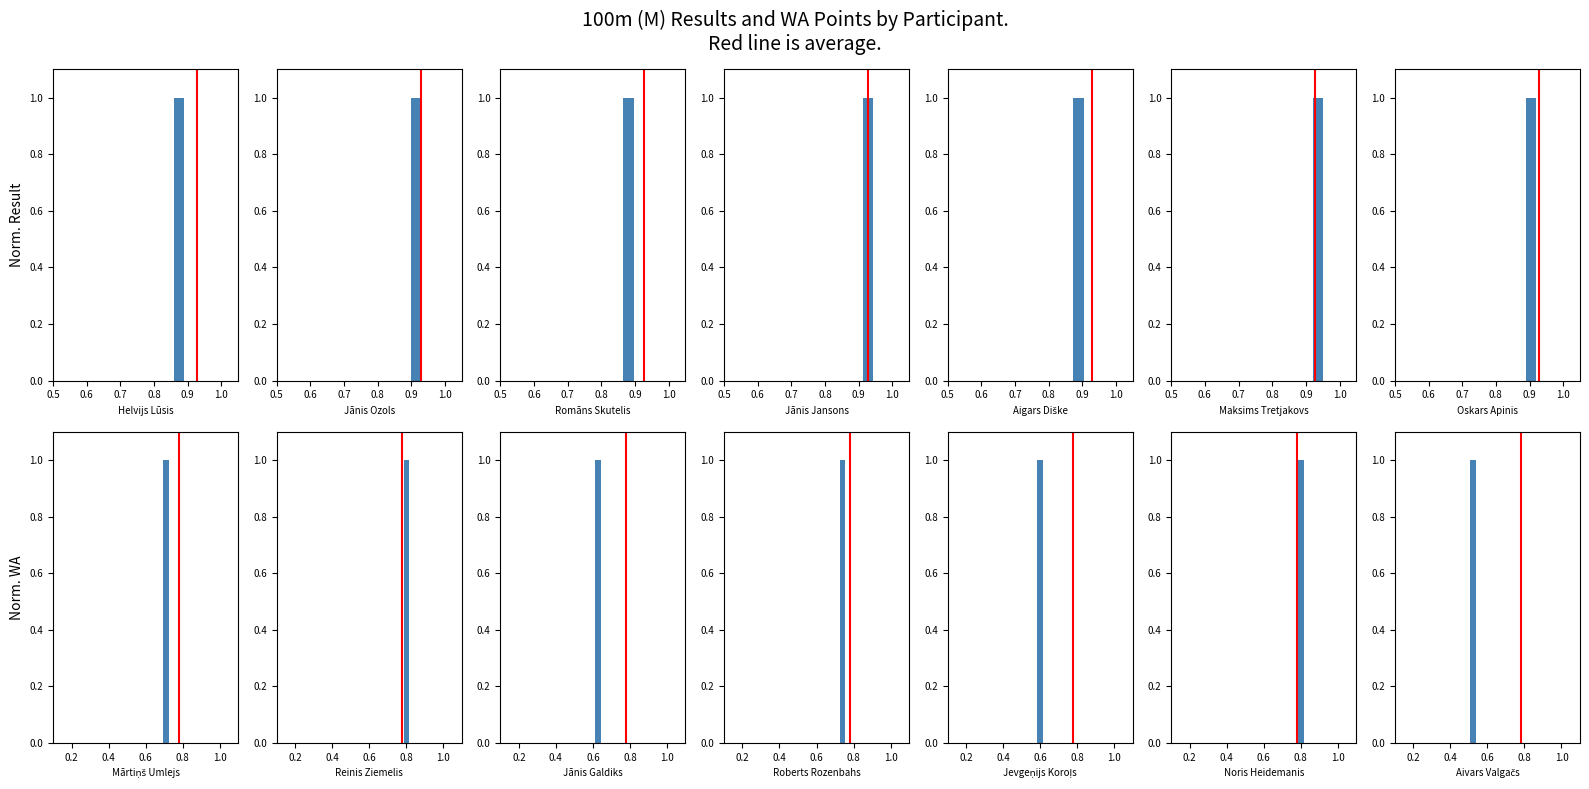

What is the sum of all Avg Result values?

1